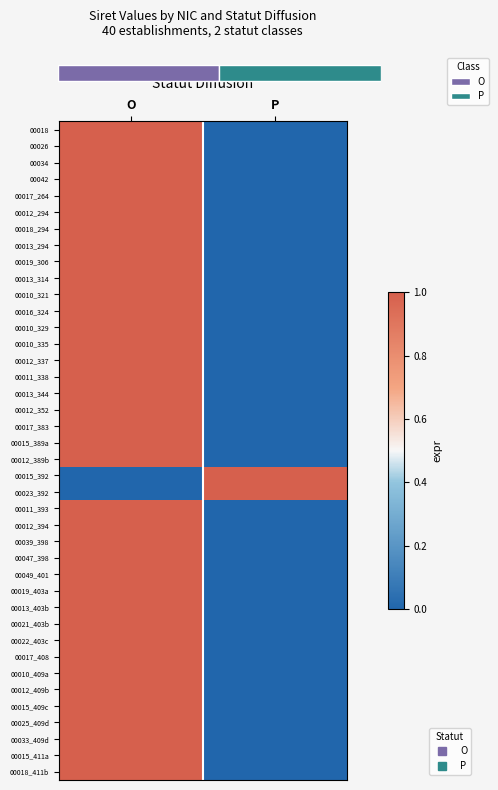

Is it true that 00018_411b equals 0 at P?

True